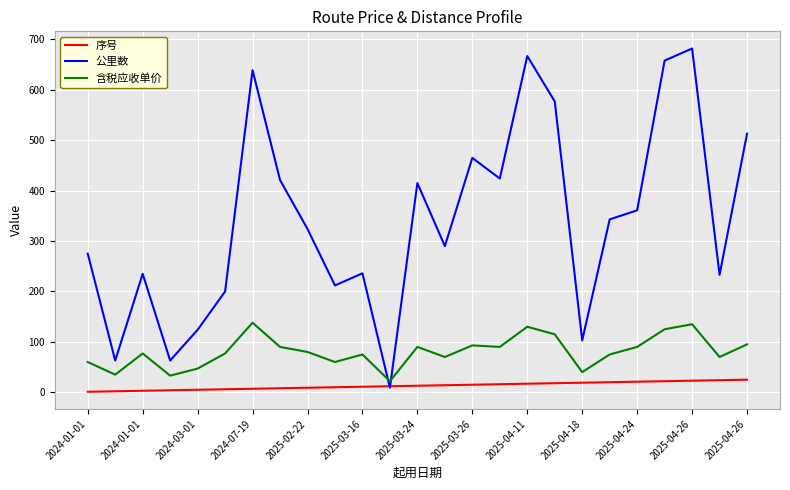

Rank the series by their maximum value, from lowest to highest.

序号, 含税应收单价, 公里数